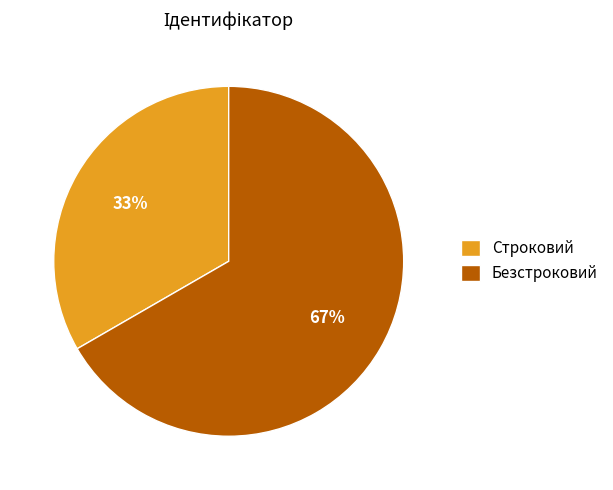

What is the largest slice in the pie chart?

Безстроковий